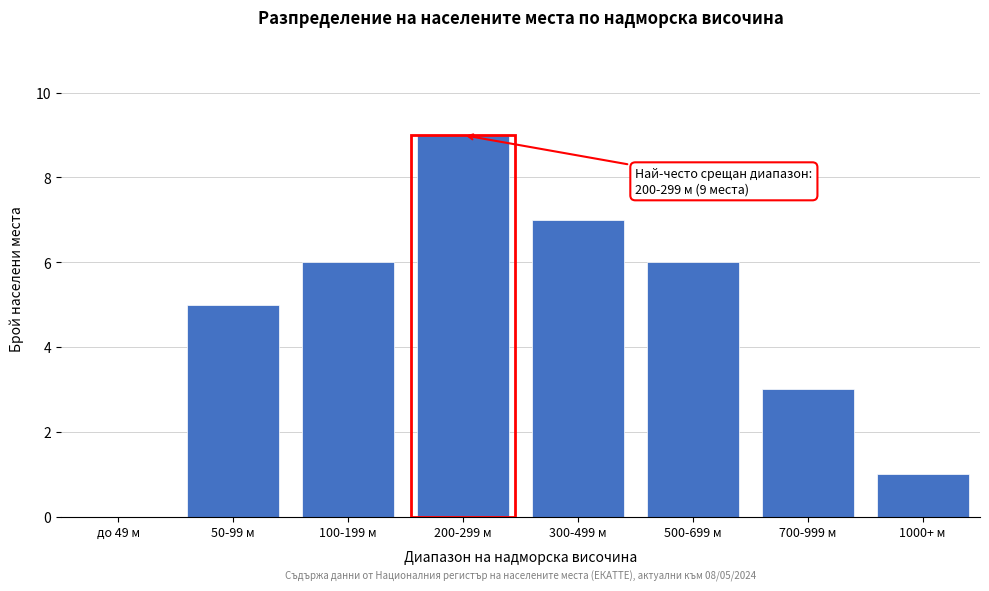

Reading left to right, list all the values displayed in this chart.

до 49 м=0	50-99 м=5	100-199 м=6	200-299 м=9	300-499 м=7	500-699 м=6	700-999 м=3	1000+ м=1